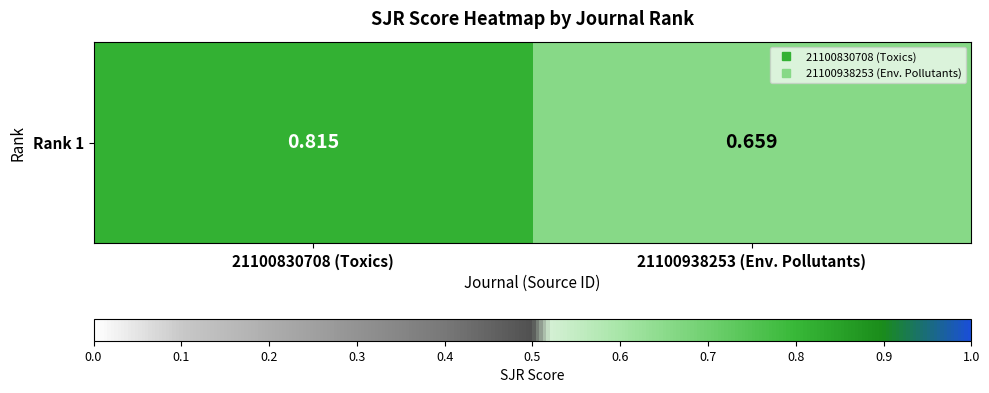

Read the value at 21100830708 (Toxics).

0.8